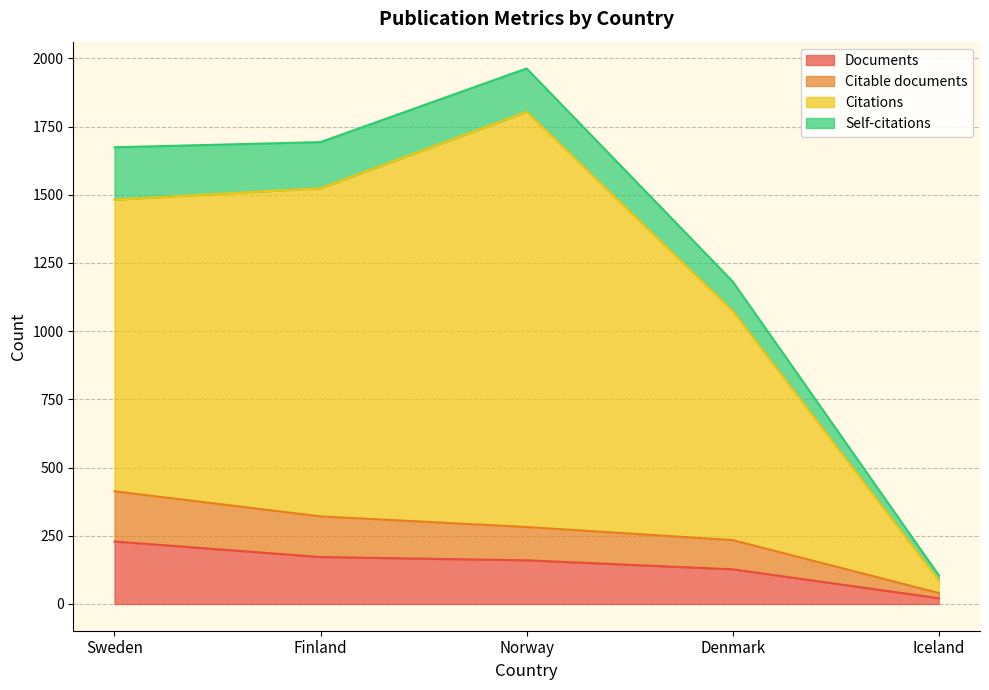

Which series has the widest spread of values?

Citations